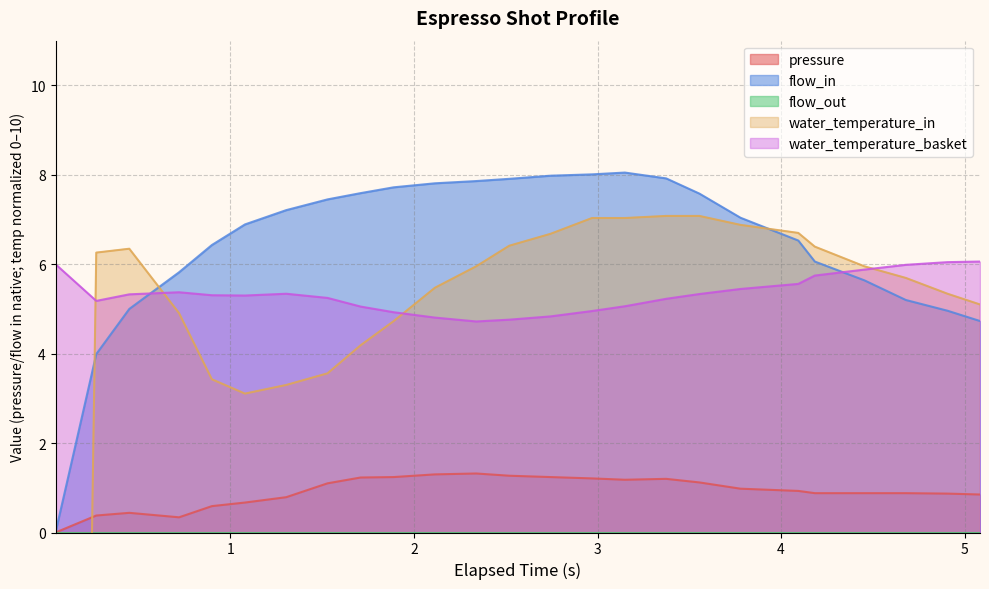

True or false: water_temperature_basket and flow_in intersect in this chart.

True